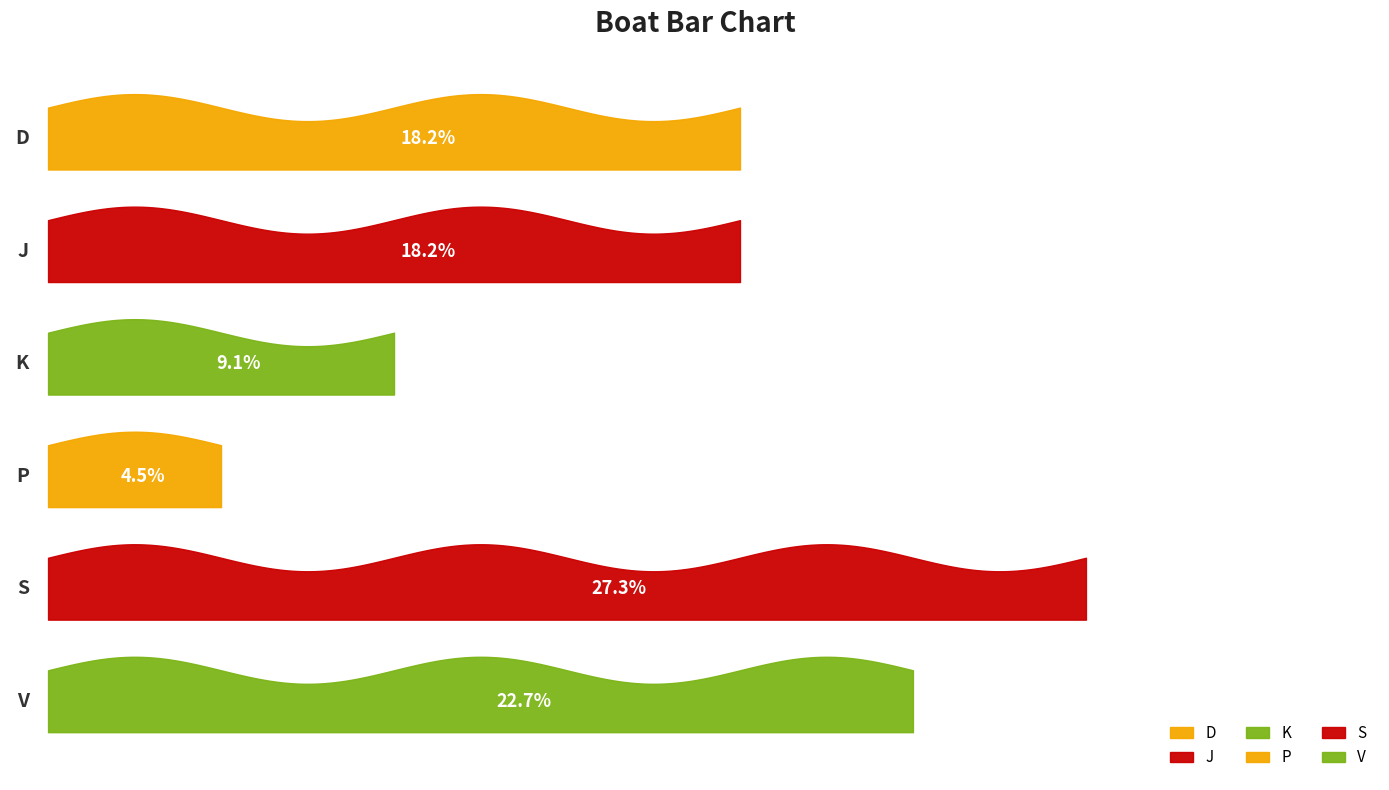

At which category does the data reach its first local valley?

P